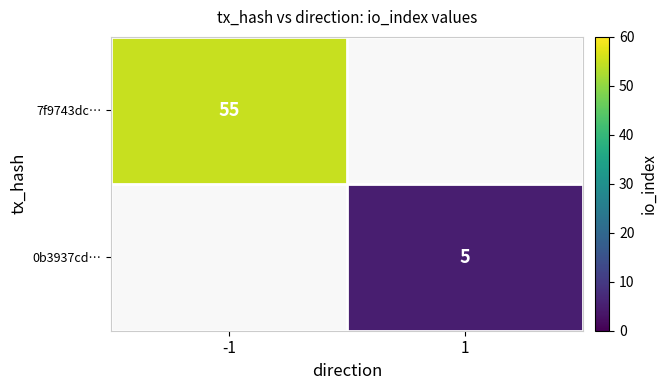

The 0b3937cd… series shows 5 at 1. True or false?

True